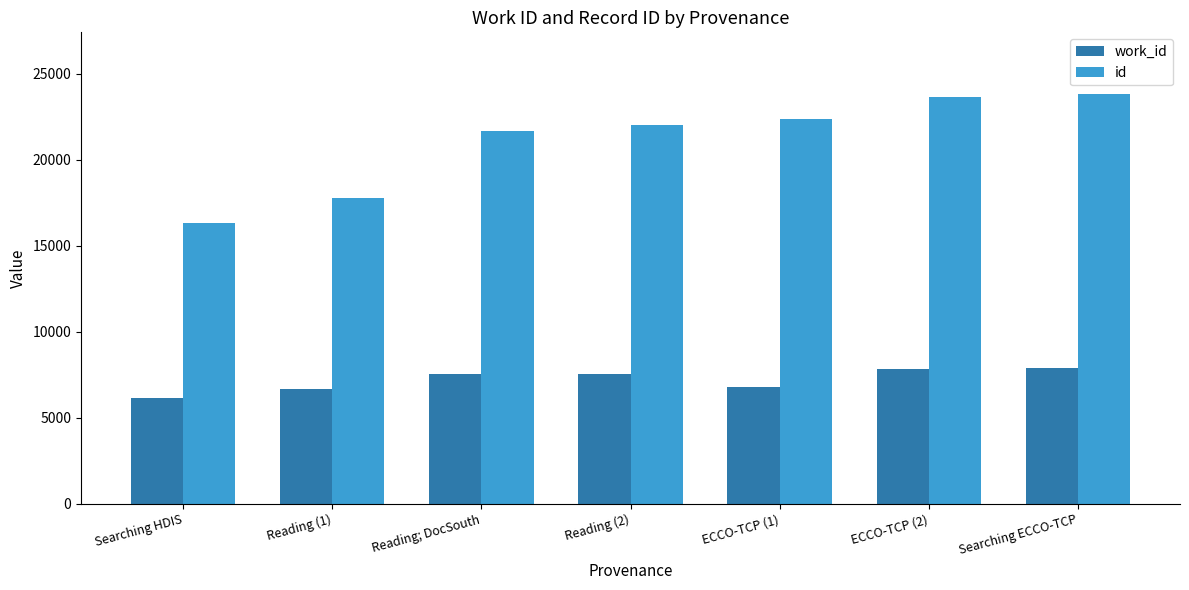

What is the approximate value of work_id at Reading (2), to the nearest 100?

7600